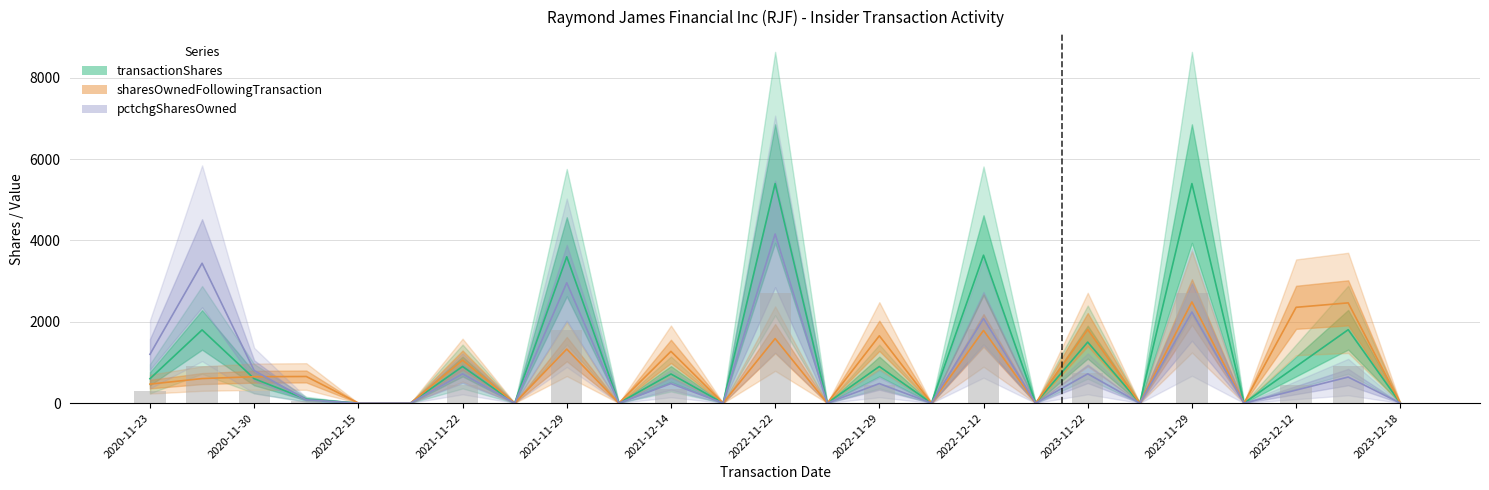

How many categories are shown in the chart?

25